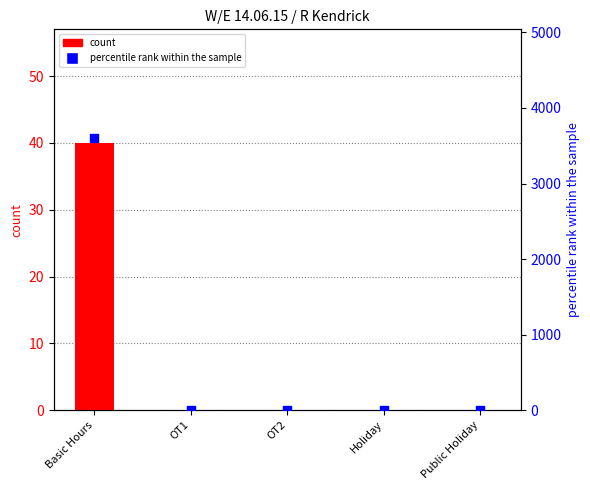

What are all the series names shown in the legend?

count, percentile rank within the sample